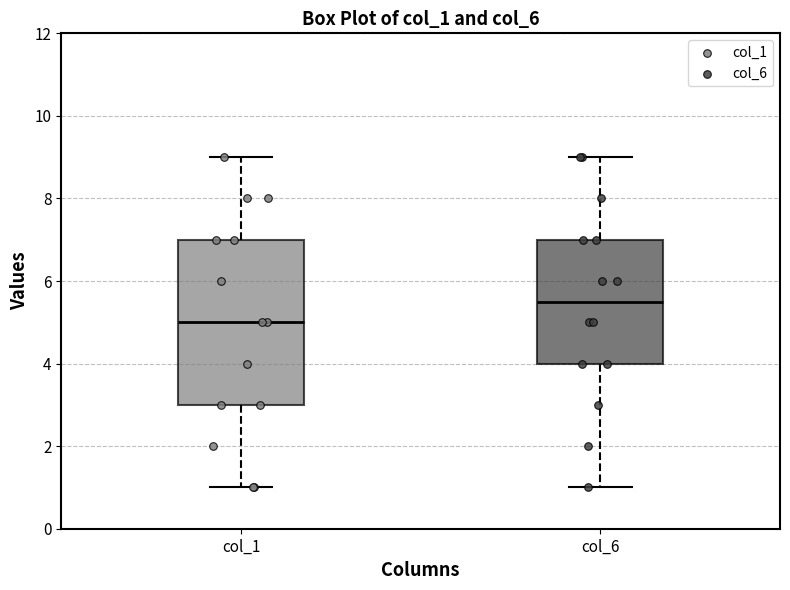

Reading left to right, transcribe this box plot: for each box, give where its median line is, the range the box spans, and where its two whiskers end, as read against the y-axis. The values are not printed on the chart, so give them approximately, as read against the axis.

col_1: median 5.0, box 3.0 to 7.0, whiskers 1.0 to 9.0
col_6: median 5.6, box 4.0 to 7.0, whiskers 1.0 to 9.0